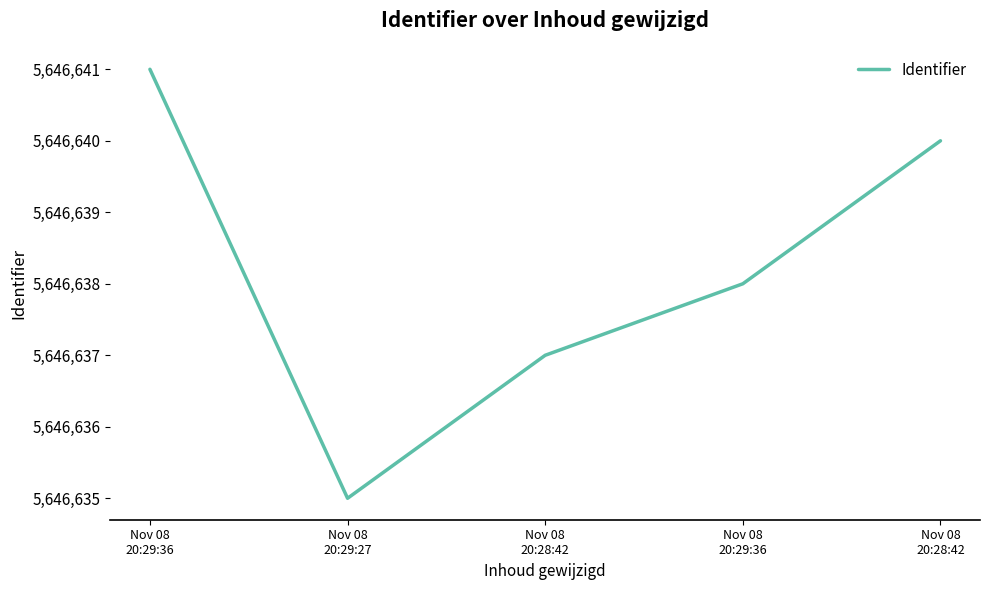

Which category has the highest value across all series?

Nov 08
20:29:36